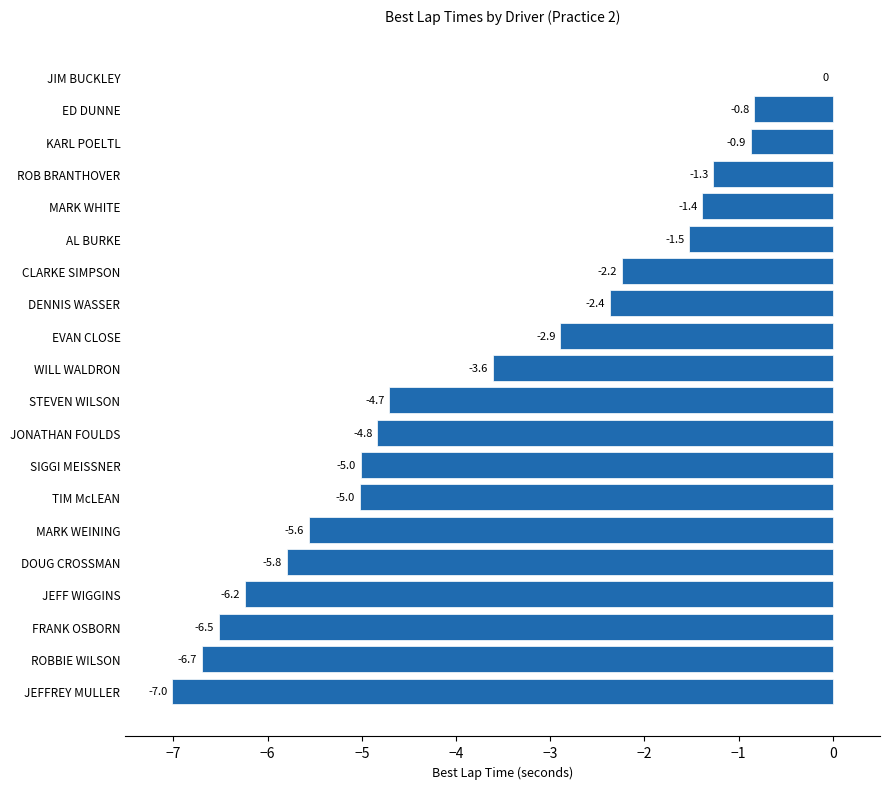

Between JONATHAN FOULDS and ROBBIE WILSON, which is larger?

JONATHAN FOULDS